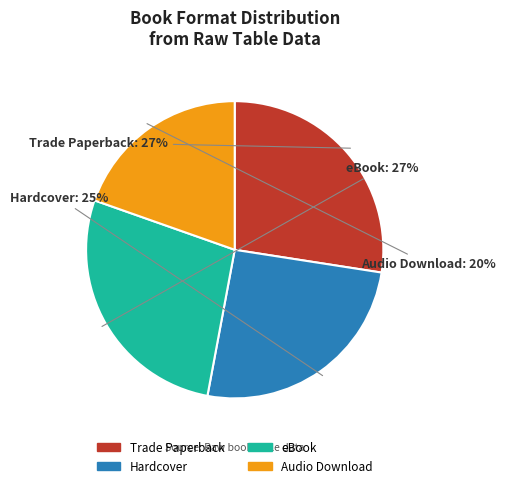

The eBook slice represents 41% of the pie. True or false?

False